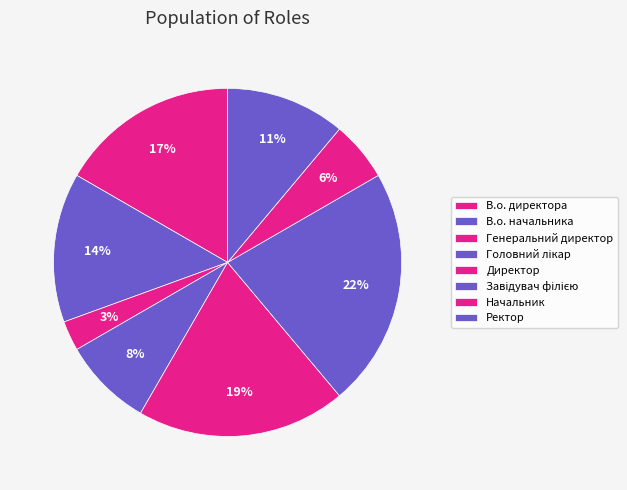

True or false: В.о. начальника accounts for 6% of the total.

False